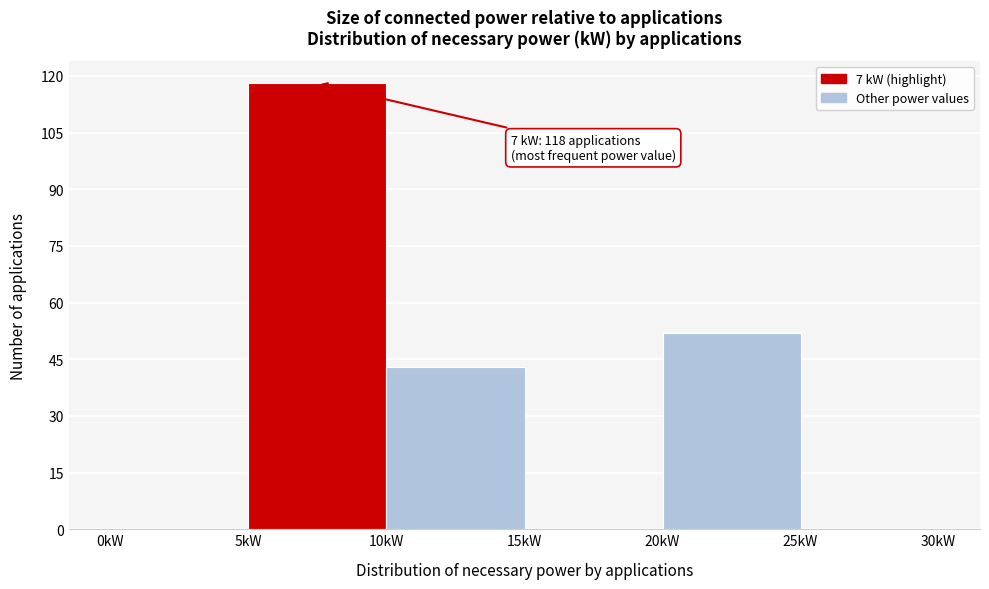

Over which range of the x-axis is the bar tallest?

5 to 10